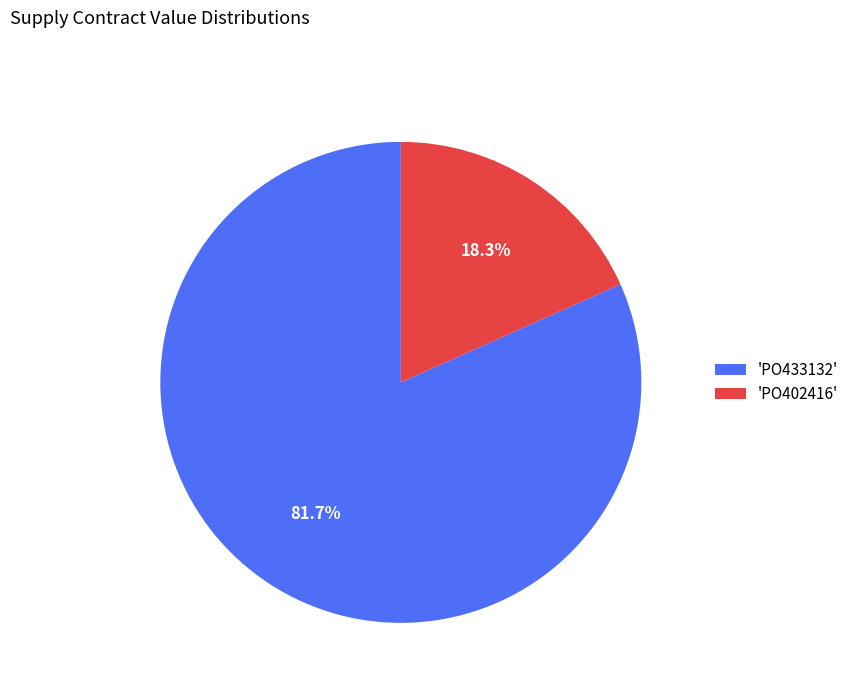

Rank the categories by value from lowest to highest.

'PO402416', 'PO433132'